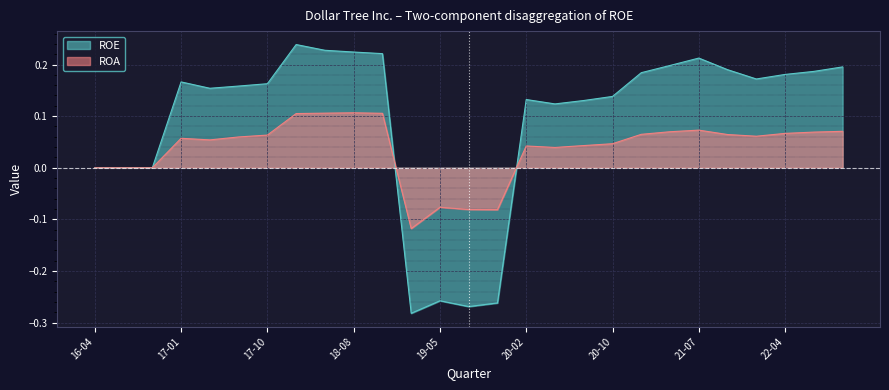

The value of ROE at 2018-02-03 is 0.2. True or false?

True